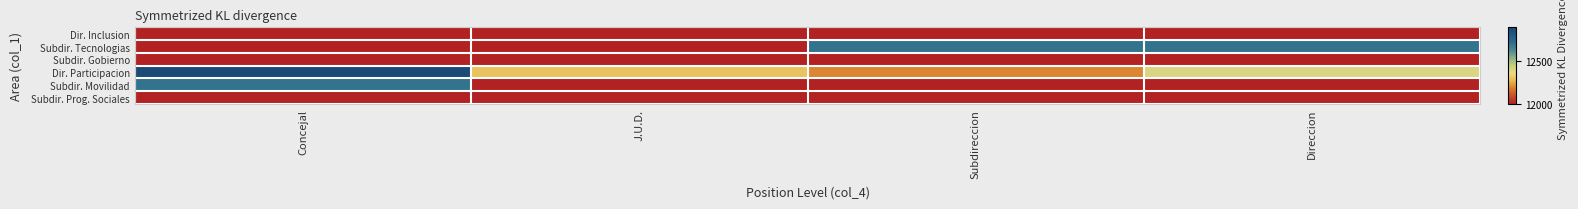

Between Subdireccion and J.U.D., which is larger?

Subdireccion